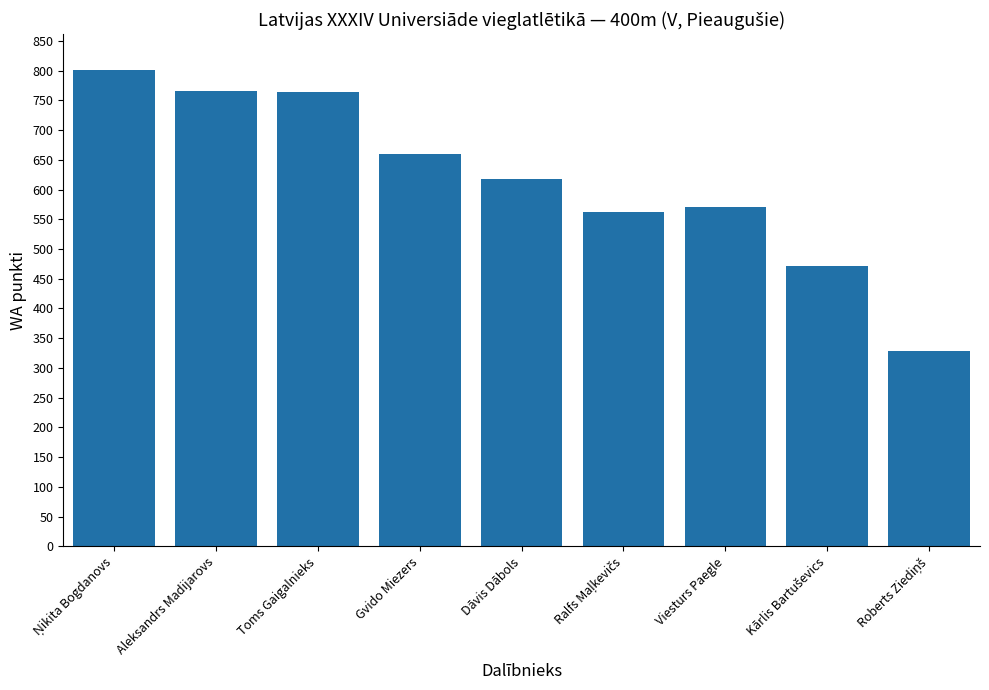

True or false: the data shows 765 at Aleksandrs Madijarovs.

True